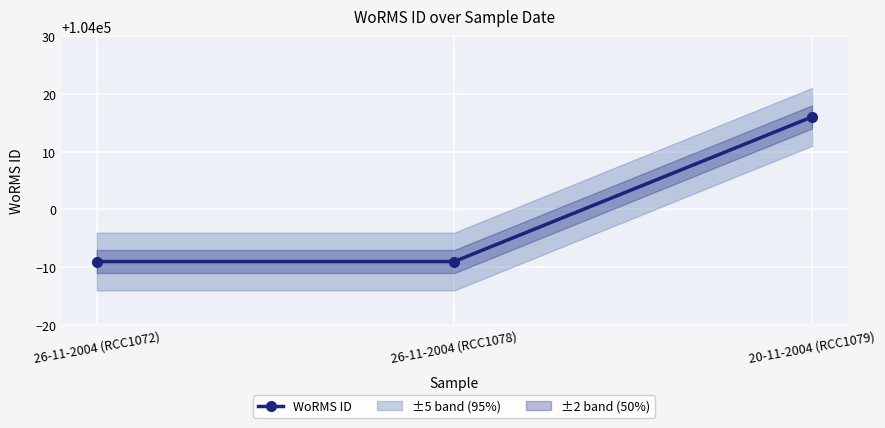

Reading right to left, extract all data points from this chart.

20-11-2004 (RCC1079)=104016	26-11-2004 (RCC1078)=103991	26-11-2004 (RCC1072)=103991